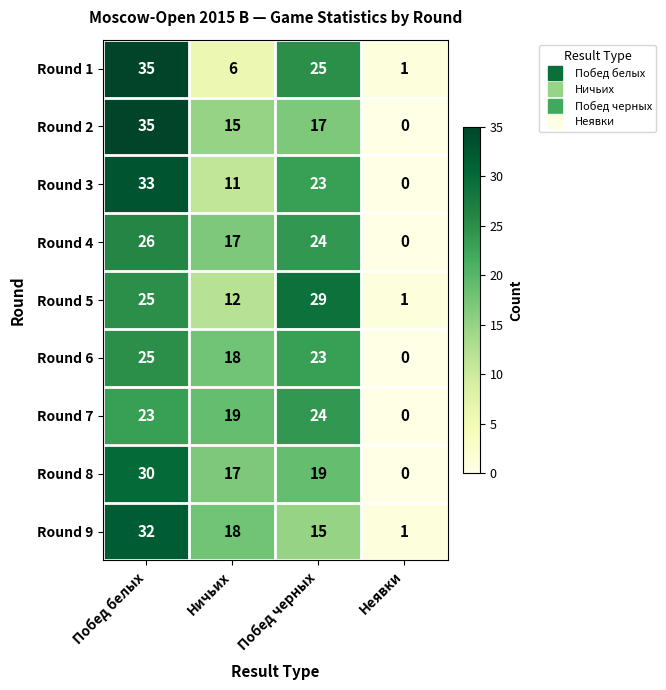

What is the highest value of the Round 7 series?

24